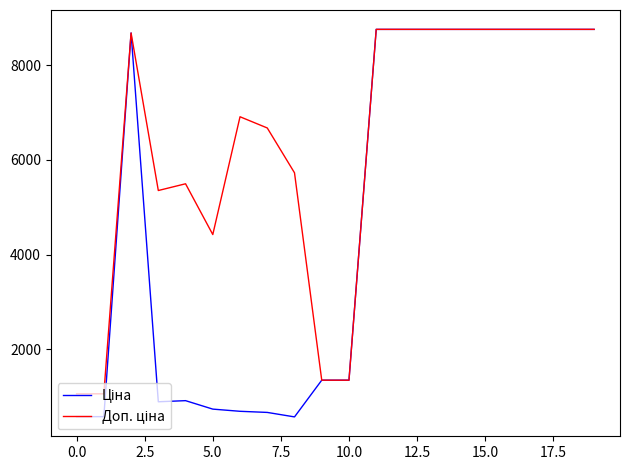

What is the smallest value displayed?

572.7